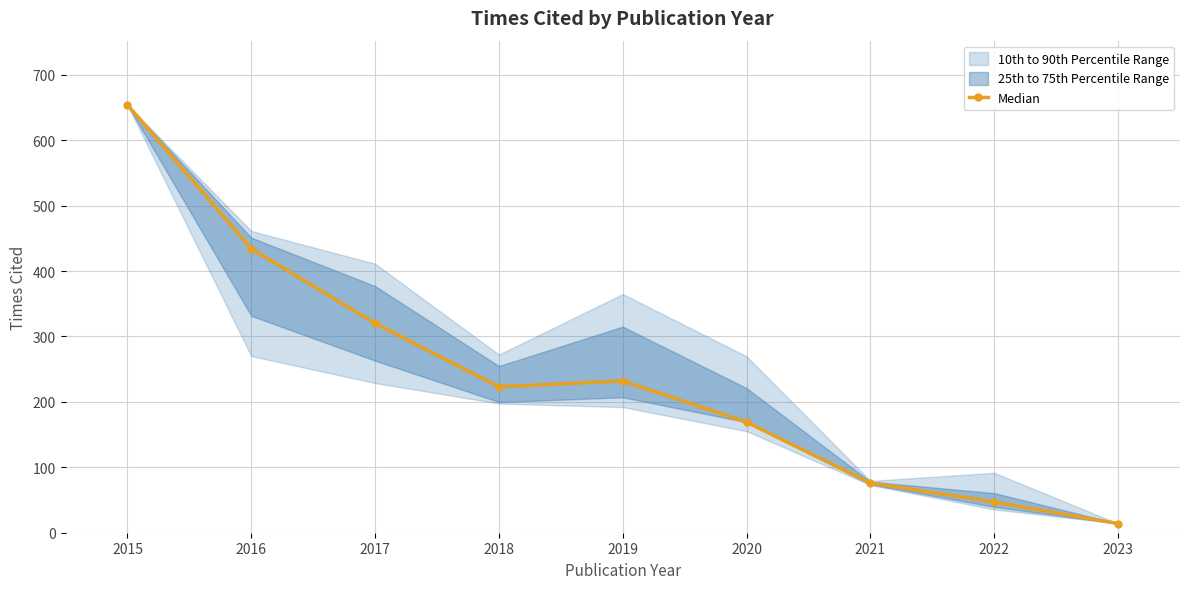

Reading right to left, transcribe all the data shown in this chart.

2023=14	2022=47	2021=76	2020=169	2019=232	2018=223	2017=320	2016=434	2015=654